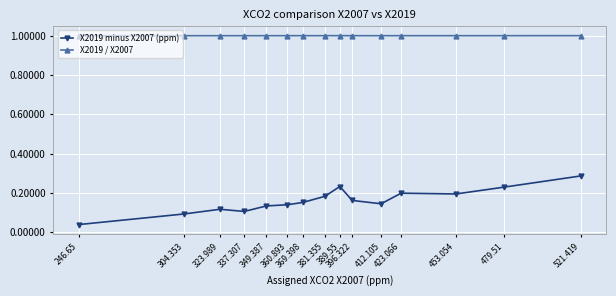

What is the value of the X2019 / X2007 point at the 13th from the left?

1.0